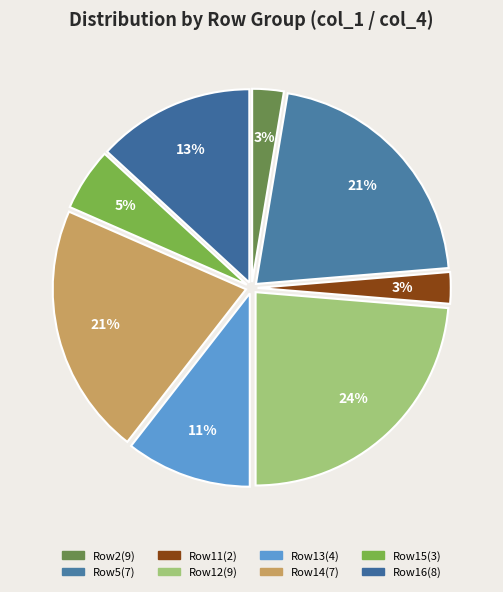

Count the number of slices in the pie.

8